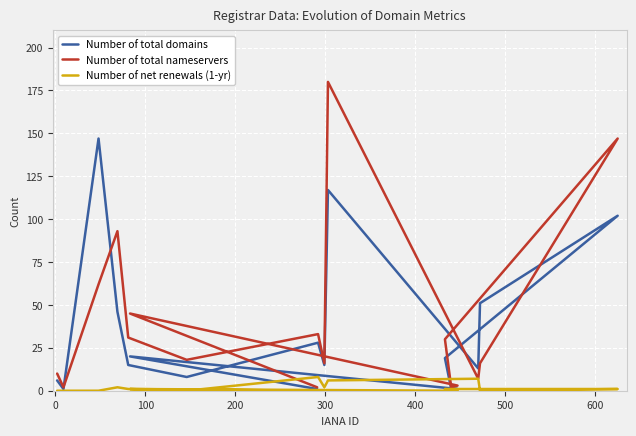

What is the maximum value for Number of net renewals (1-yr)?

8